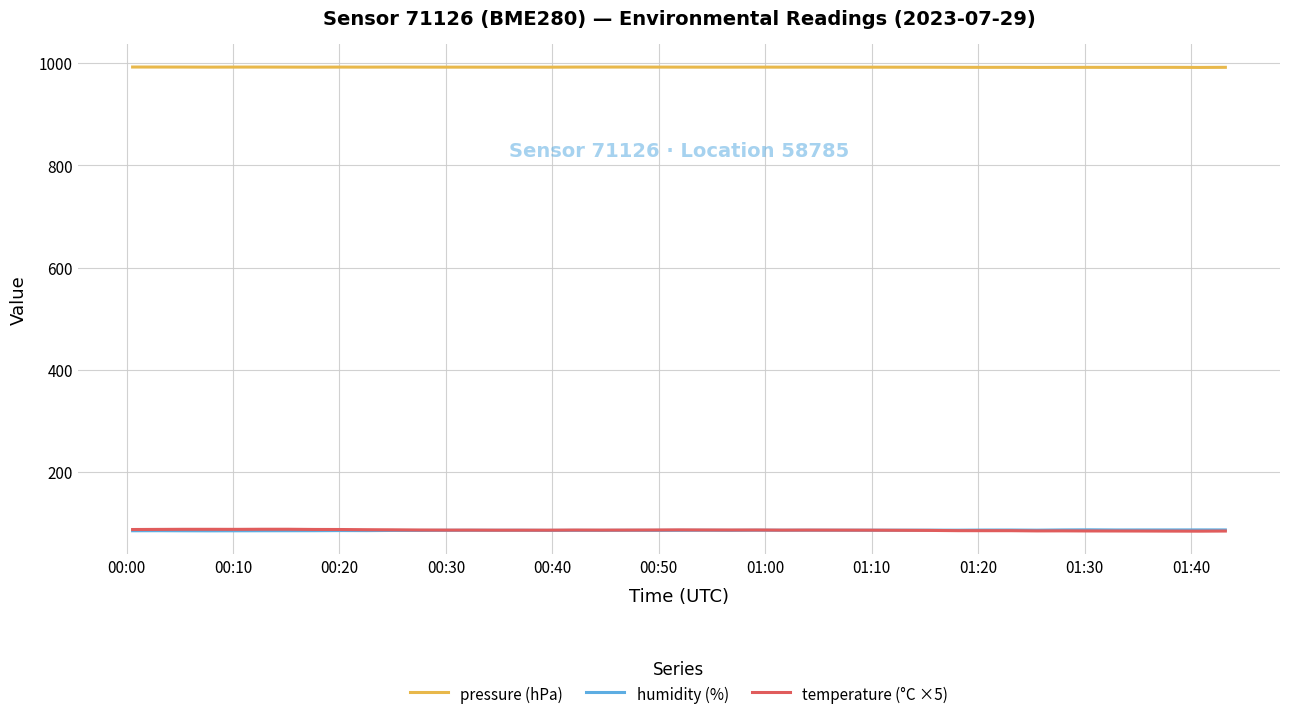

How many distinct data groups are displayed?

3